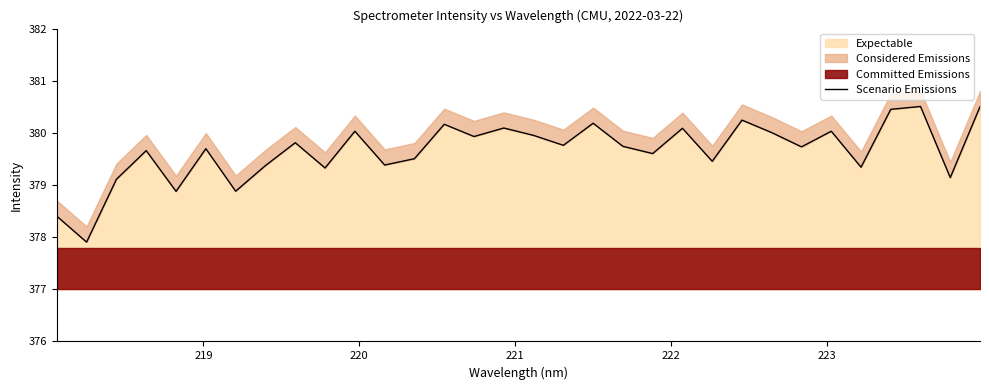

Reading left to right, what are all the values shown in this chart?

378.4	377.9	379.1	379.7	378.9	379.7	378.9	379.4	379.8	379.3	380.0	379.4	379.5	380.2	379.9	380.1	380.0	379.8	380.2	379.7	379.6	380.1	379.5	380.2	380.0	379.7	380.0	379.3	380.5	380.5	379.1	380.5